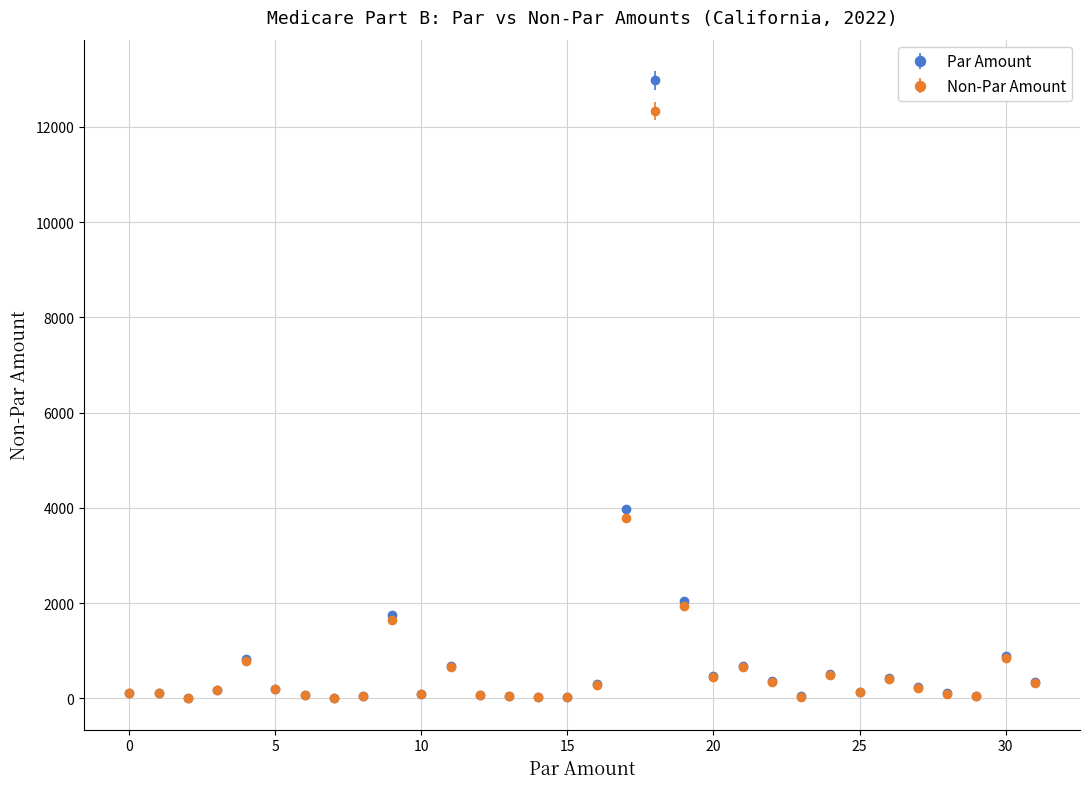

What is the value of the Non-Par Amount point at the 31st from the left?

838.2